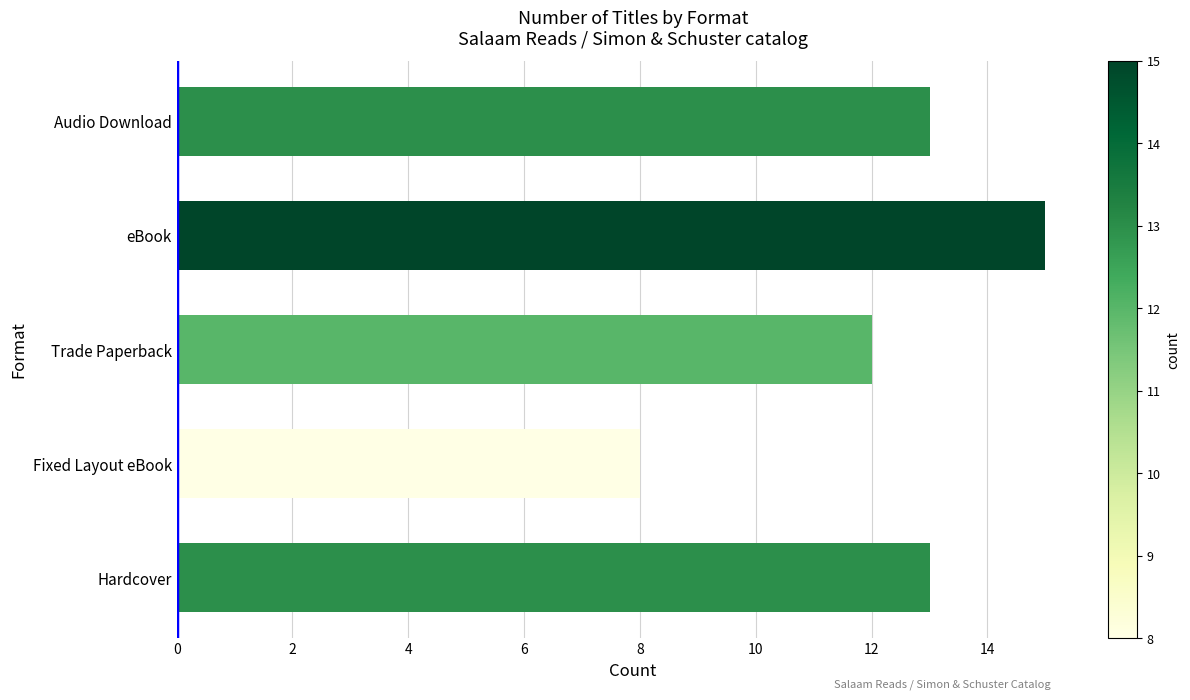

Count the number of data series in this chart.

1